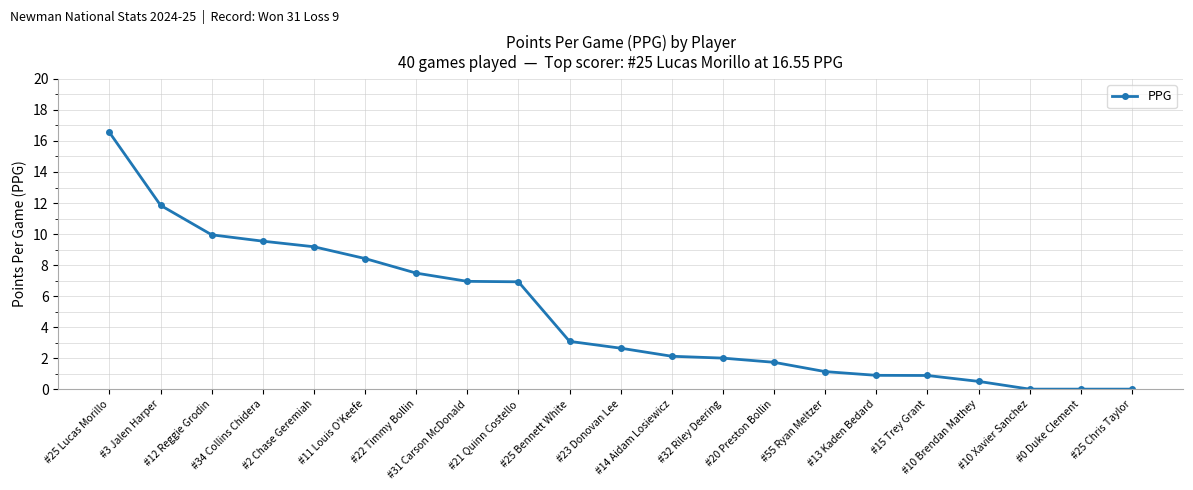

What is the average value?

4.8